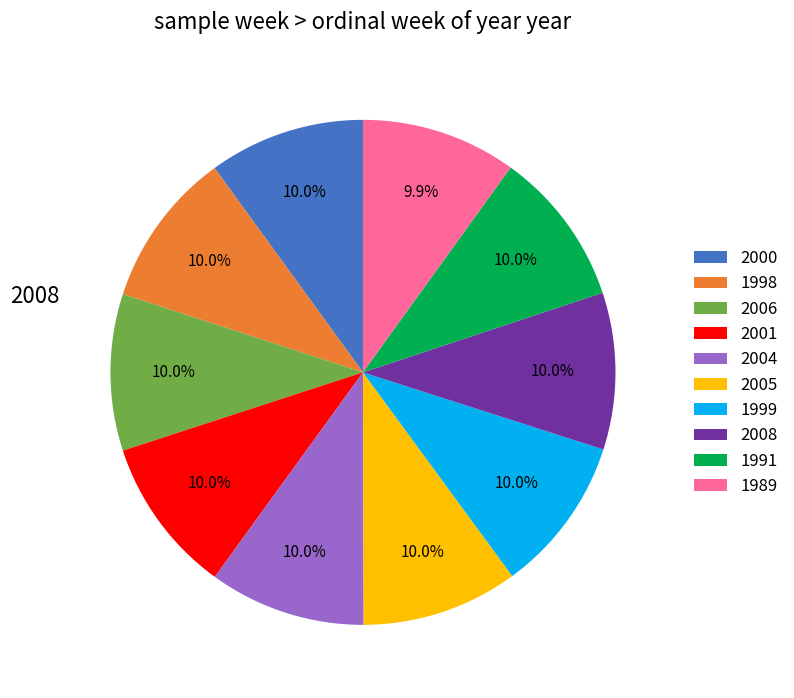

What is the smallest slice in the pie chart?

1989